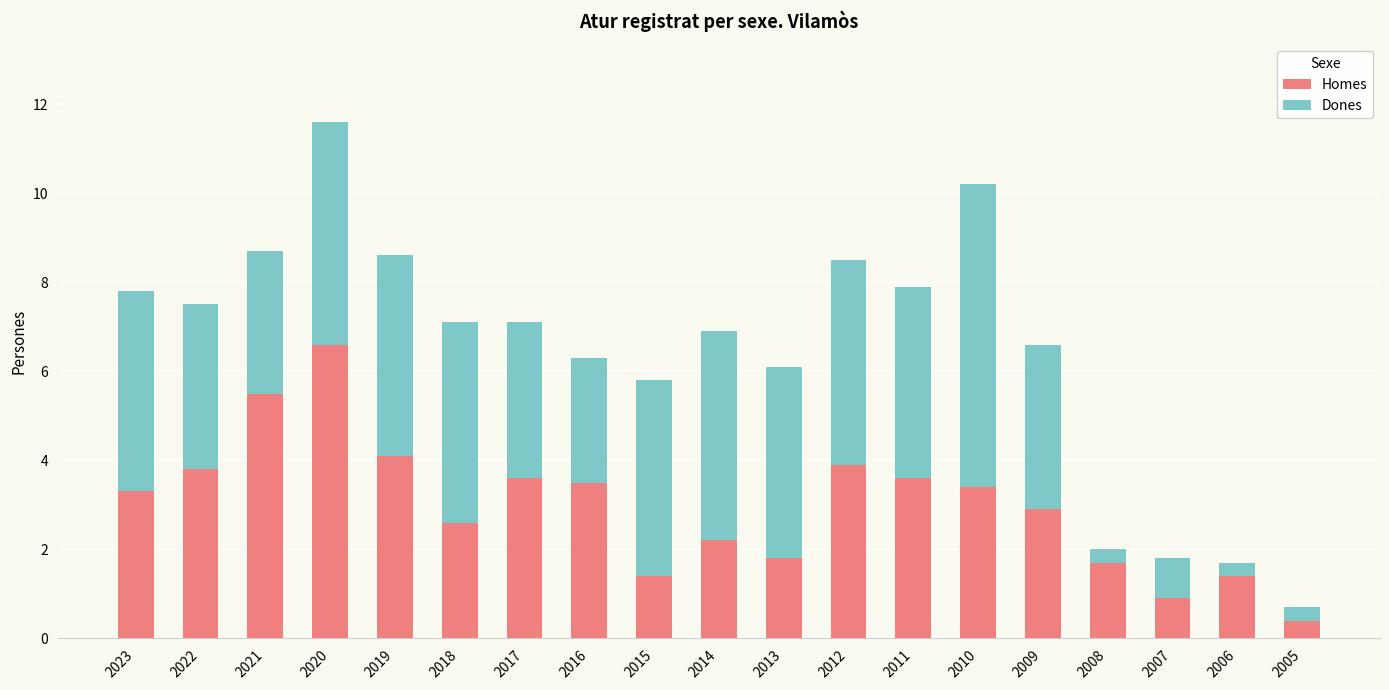

What is the sum of all Homes values?

56.6